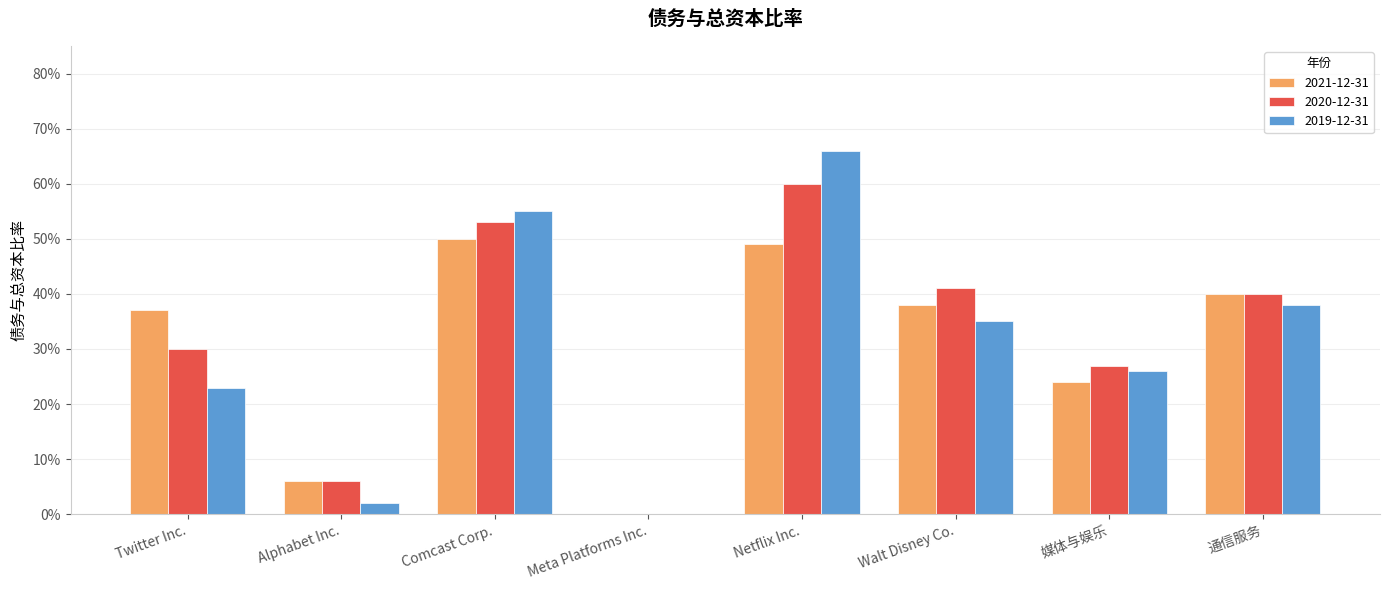

What is the maximum value shown in the chart?

0.7